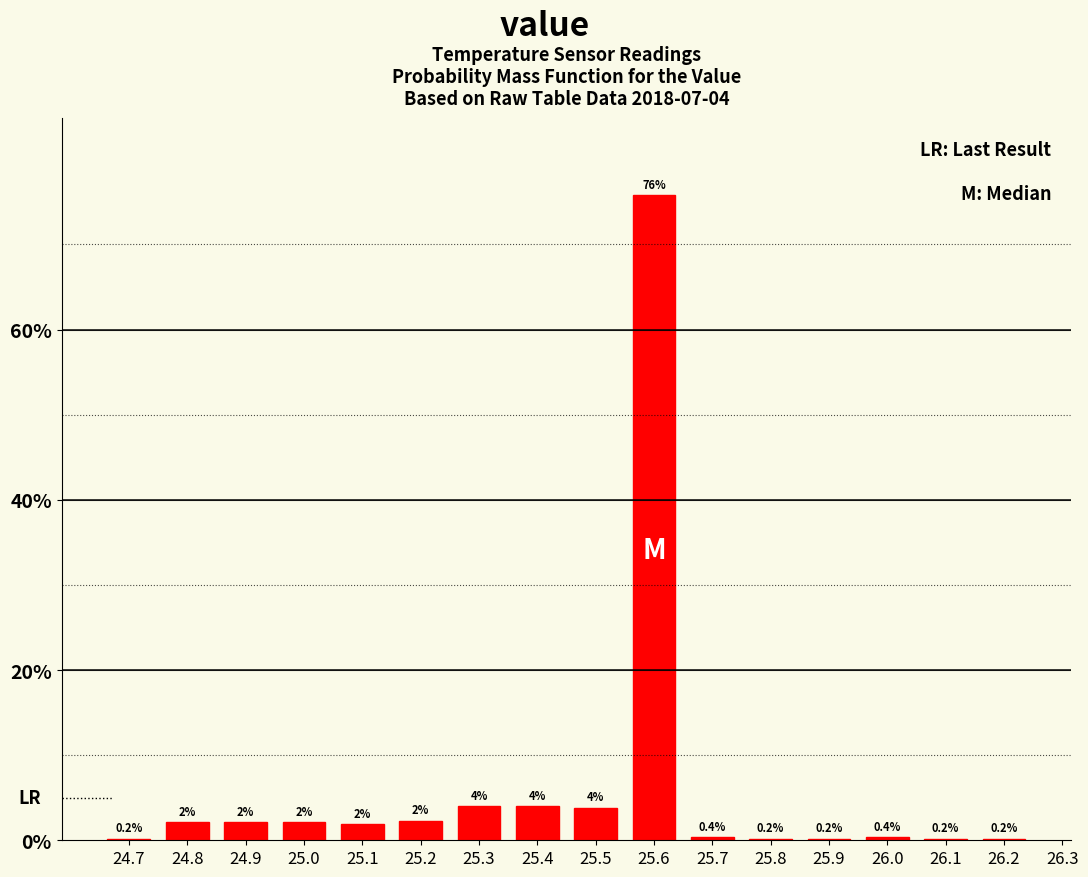

Over which range of the x-axis is the bar tallest?

25.55 to 25.65